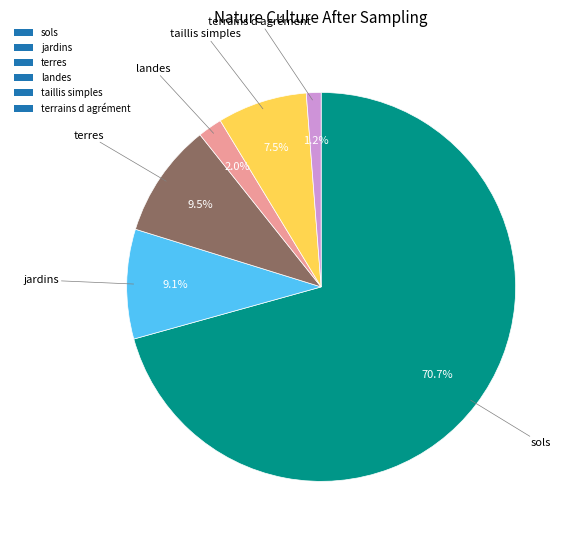

Between terrains d agrément and sols, which is larger?

sols